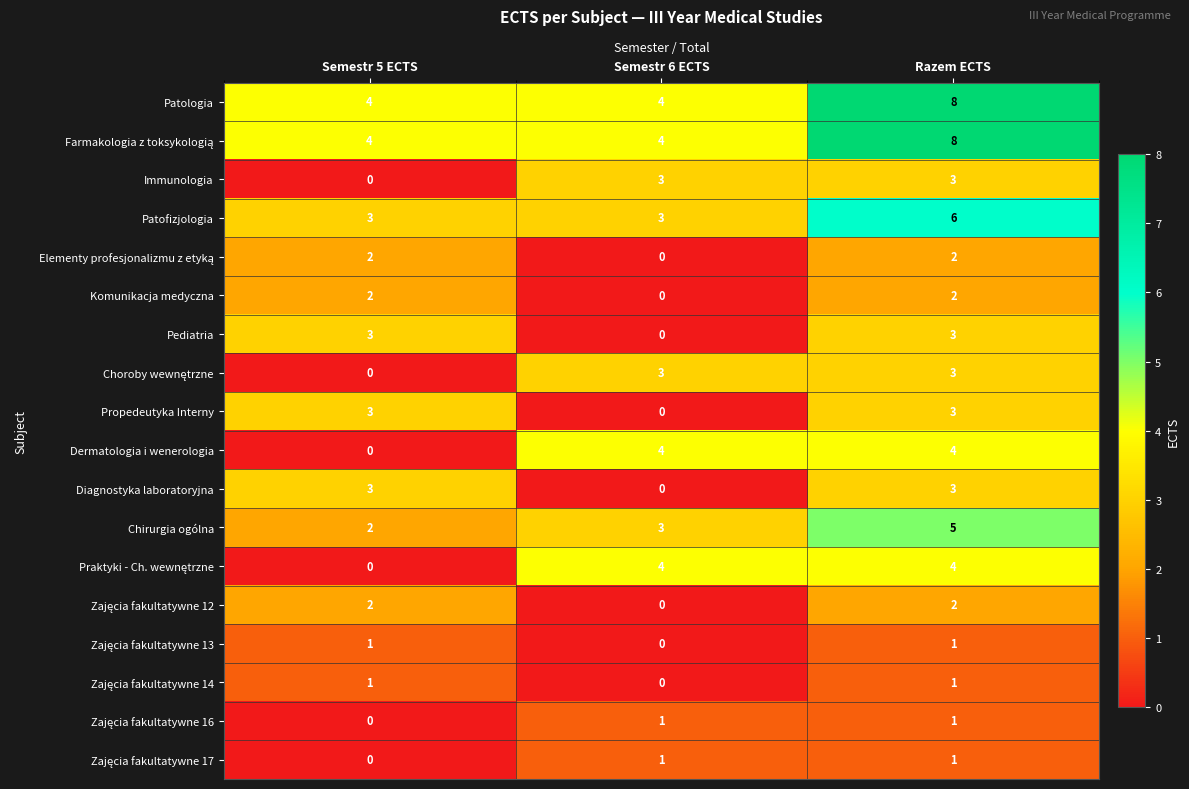

Which label corresponds to the largest value in the chart?

Razem ECTS